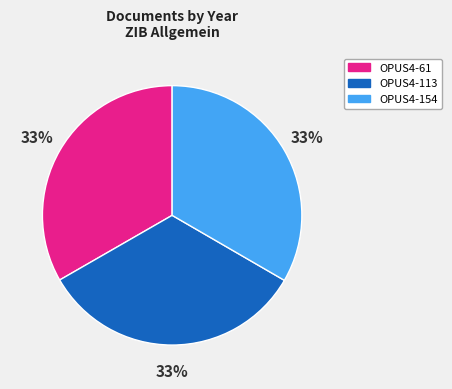

What is the ratio of the value at OPUS4-113 to the value at OPUS4-61?

1.0